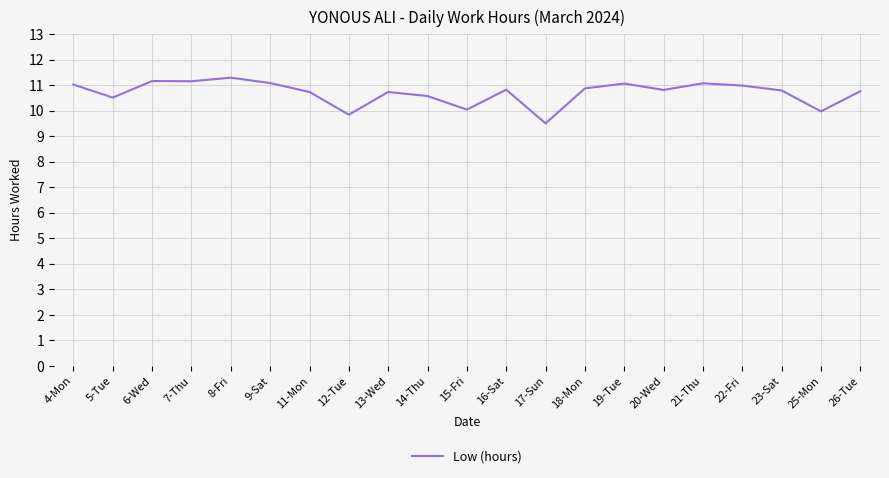

What is the difference between the maximum and minimum values?

1.8